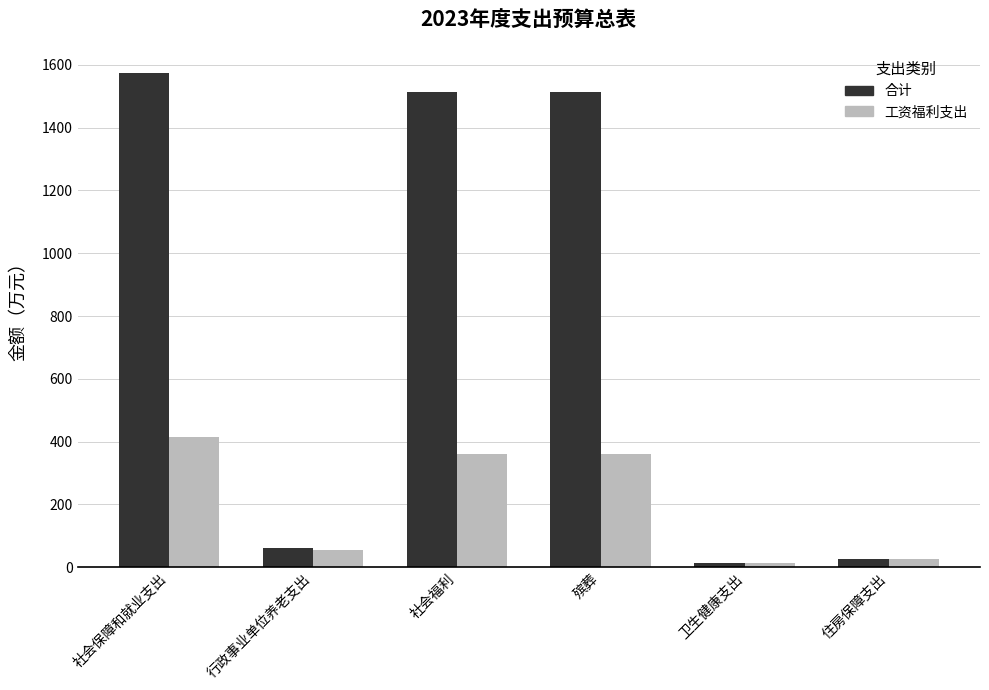

What is the total value across all series at 社会福利?

1875.0